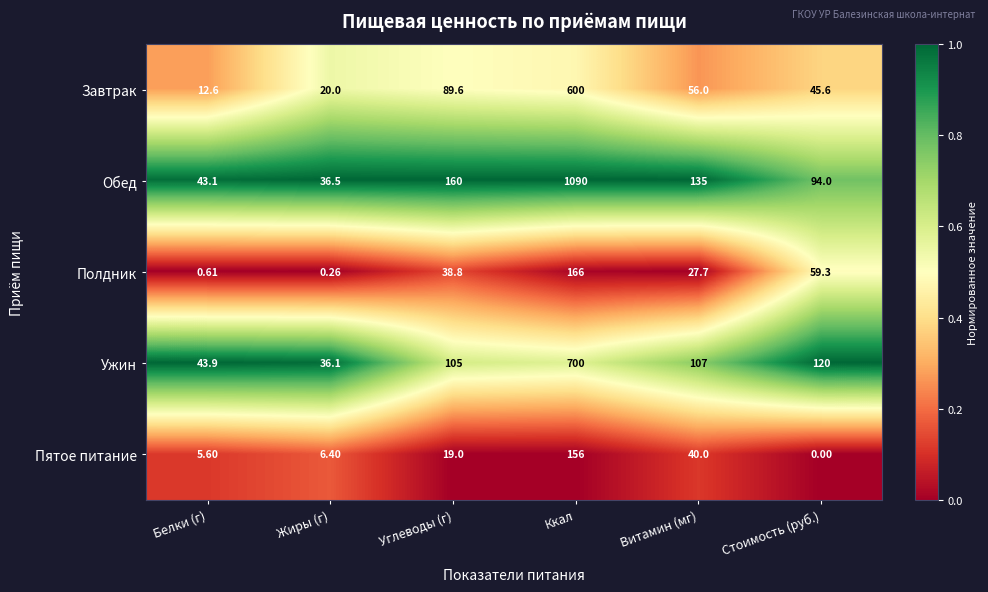

Rank the series at Углеводы (г) from lowest to highest value.

Пятое питание, Полдник, Завтрак, Ужин, Обед